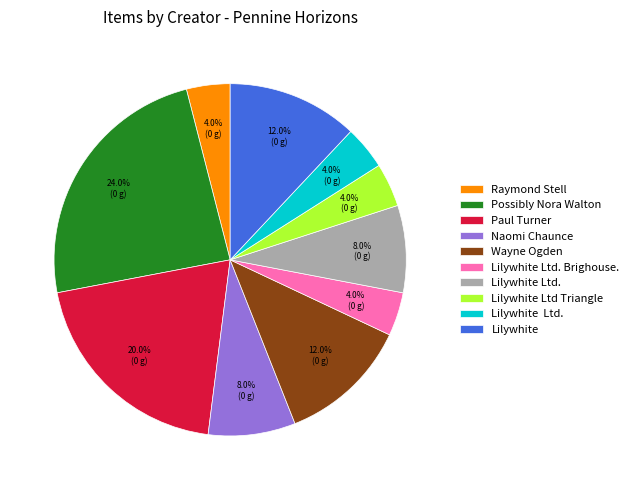

Is there any slice that represents more than half of the pie?

No